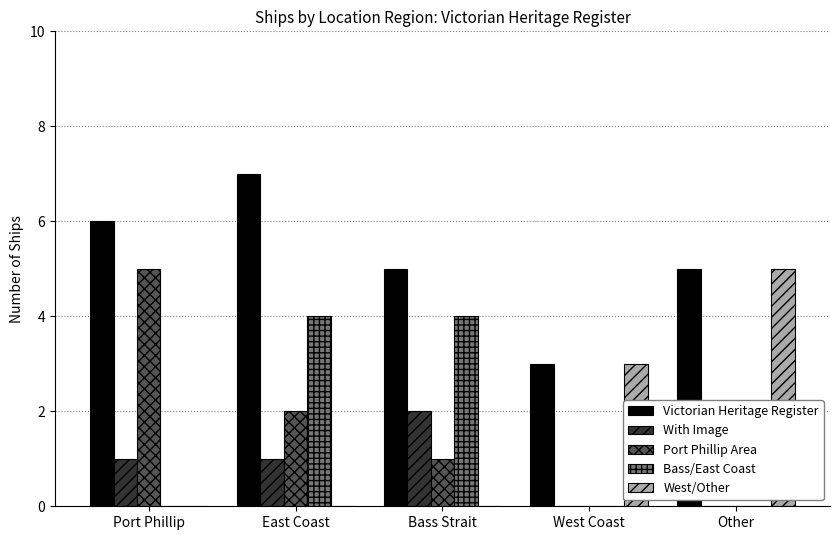

What are all the series names shown in the legend?

Victorian Heritage Register, With Image, Port Phillip Area, Bass/East Coast, West/Other